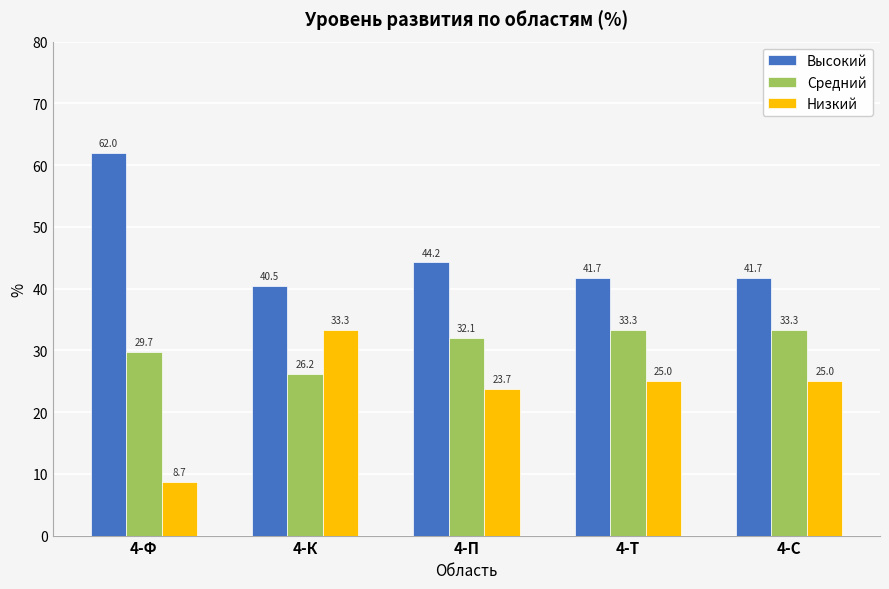

What is the average value of the Низкий series?

23.1